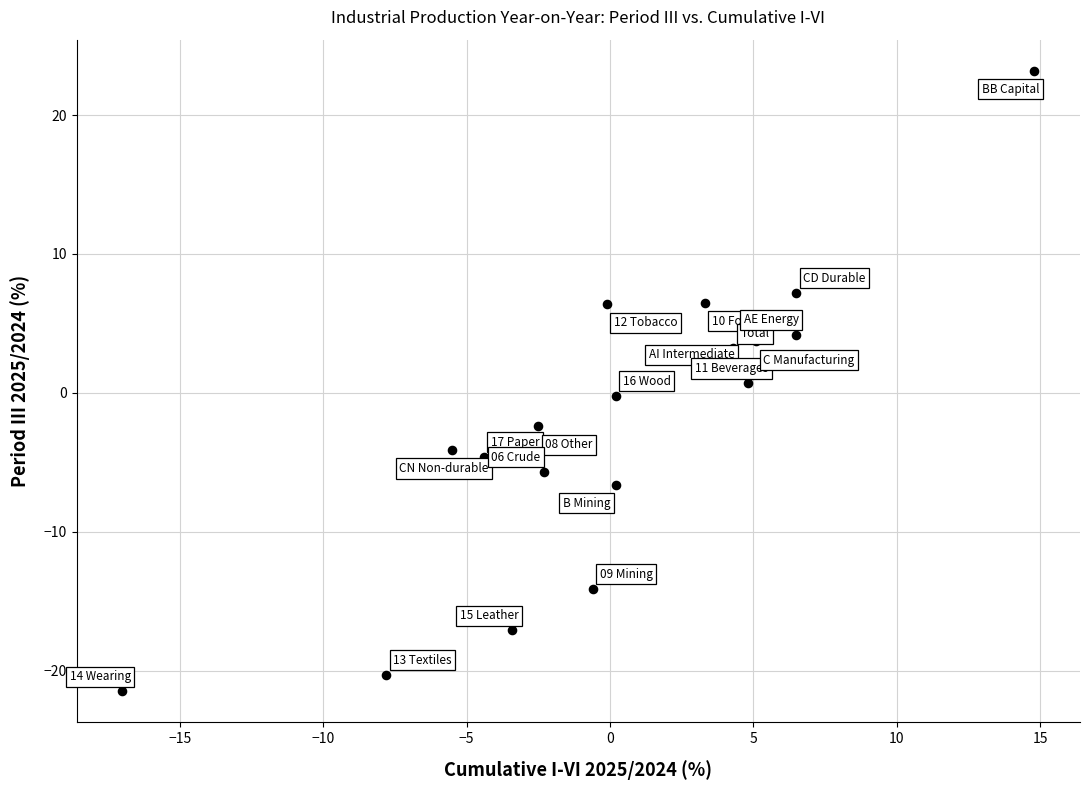

What is the range of X values (max minus min)?

31.8